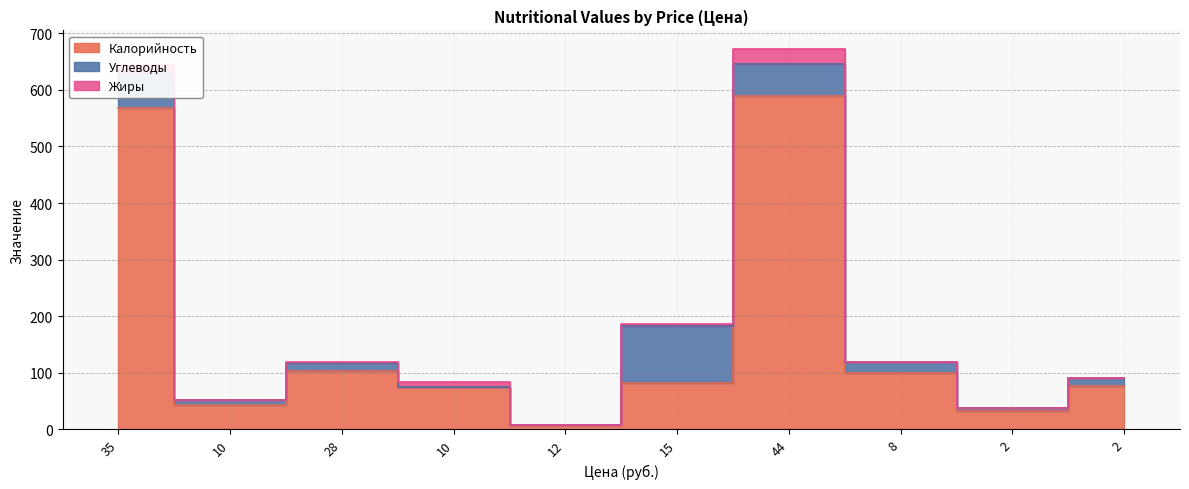

What is the average value of the Калорийность series?

167.5